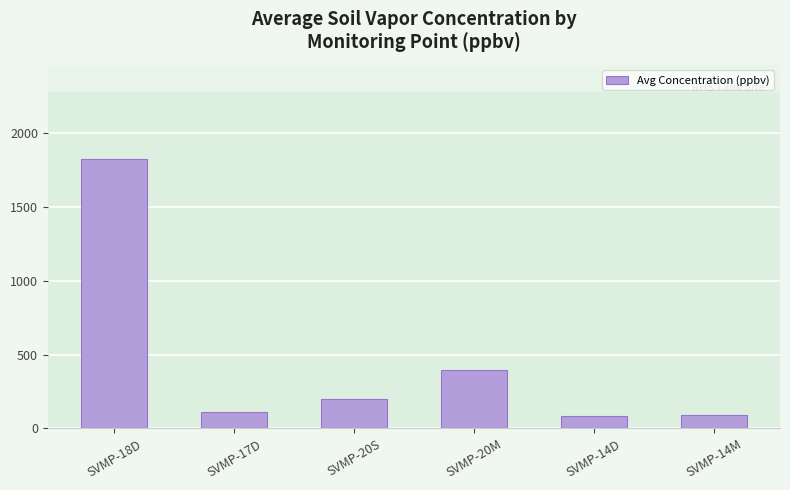

Approximately how many times larger is the value at SVMP-17D compared to SVMP-18D?

0.1